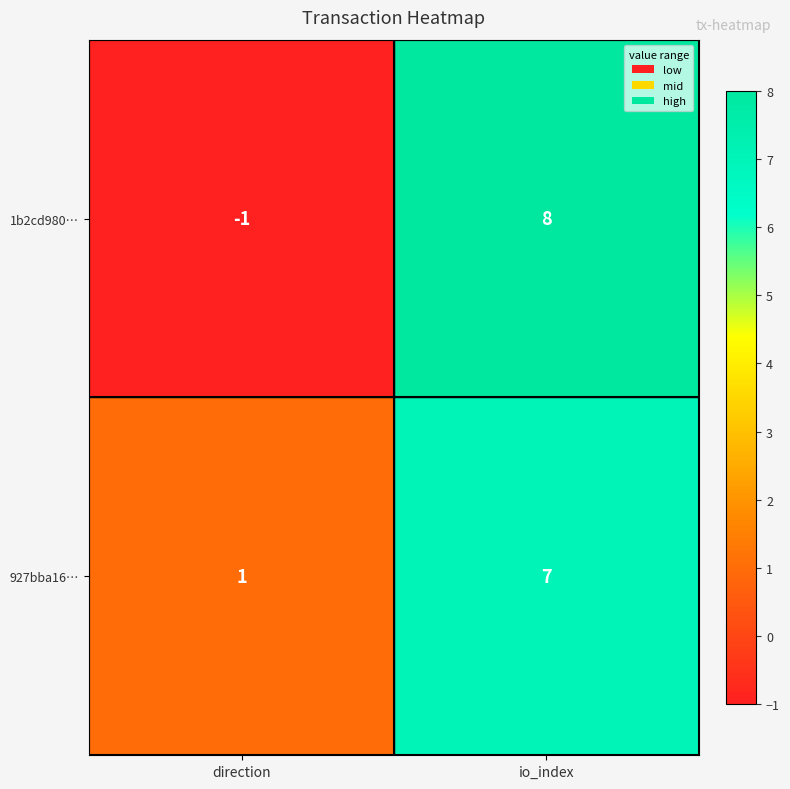

Which series has the largest range (max minus min)?

1b2cd980…